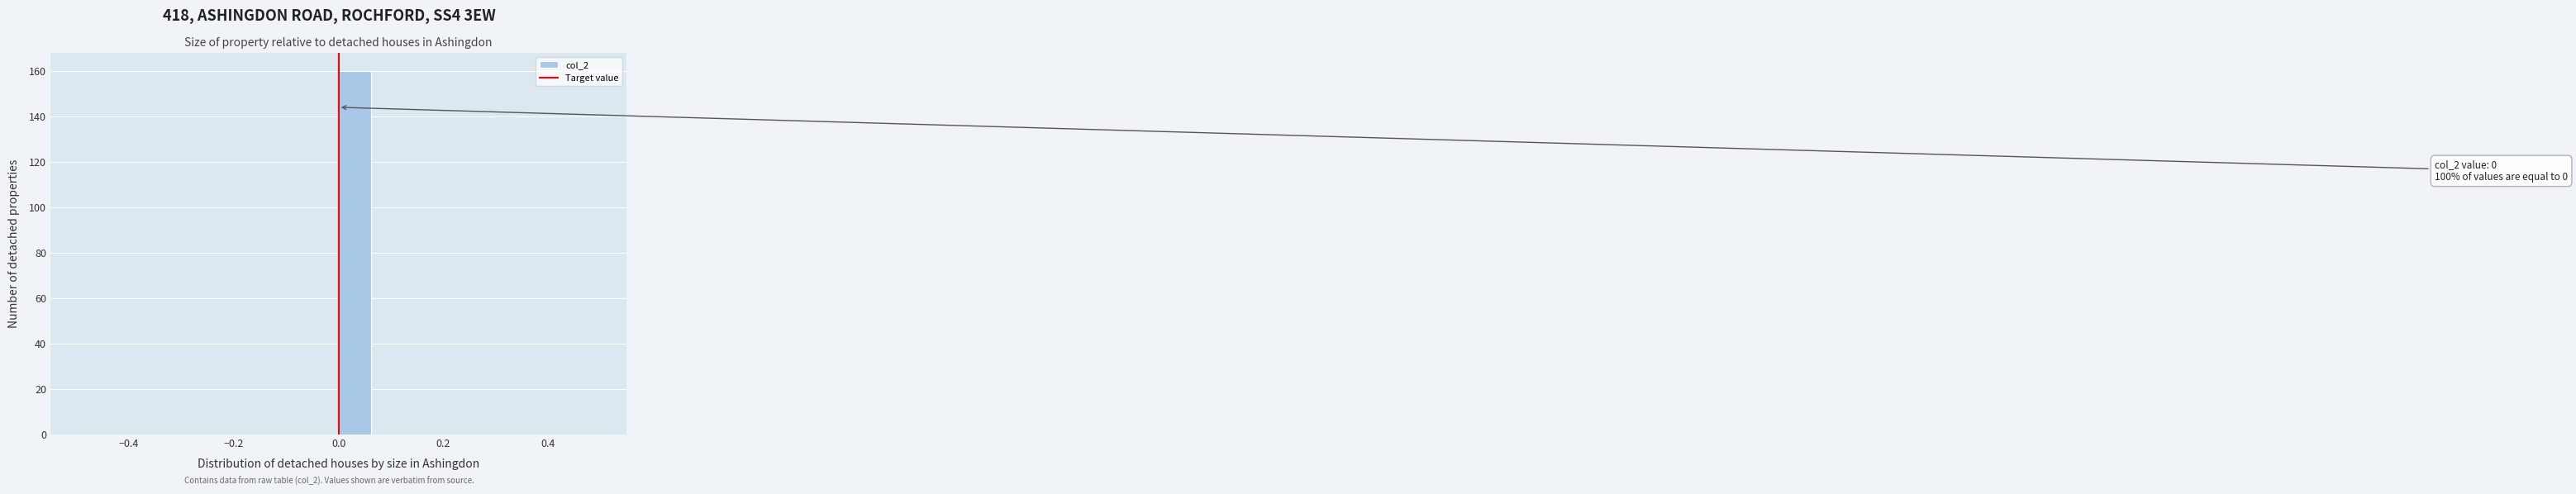

Read against the x-axis, roughly where is the centre of the tallest bar?

0.04